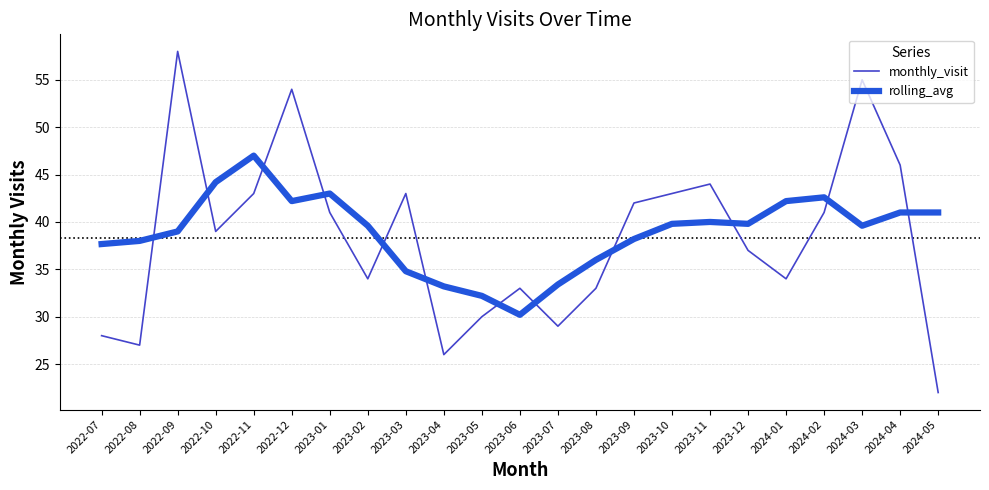

The monthly_visit series shows 30.0 at 2023-05. True or false?

True